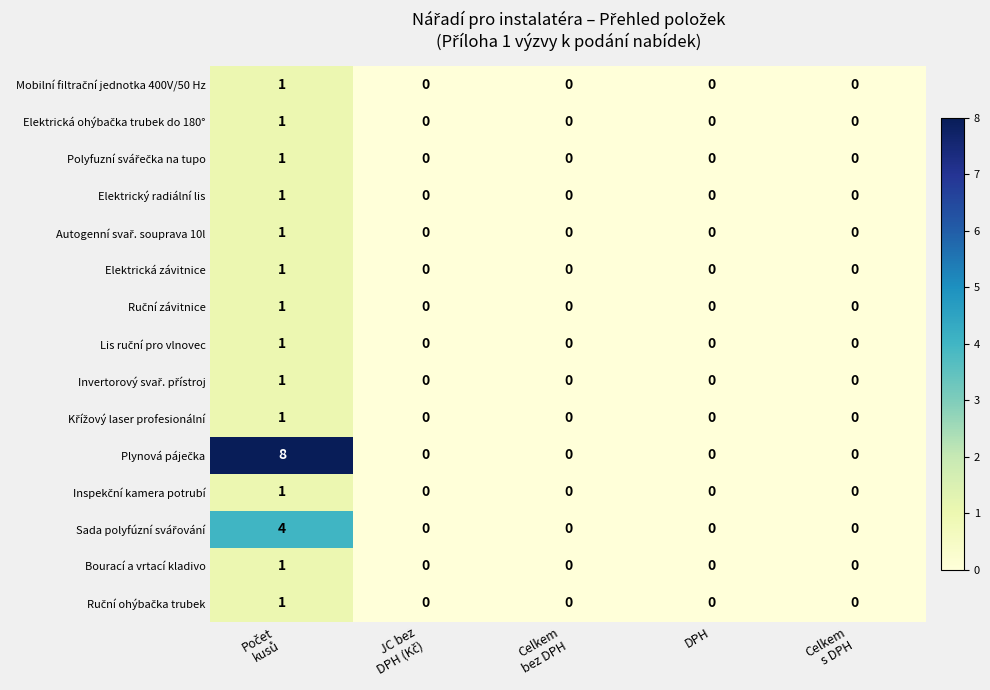

Count the number of categories in the chart.

5